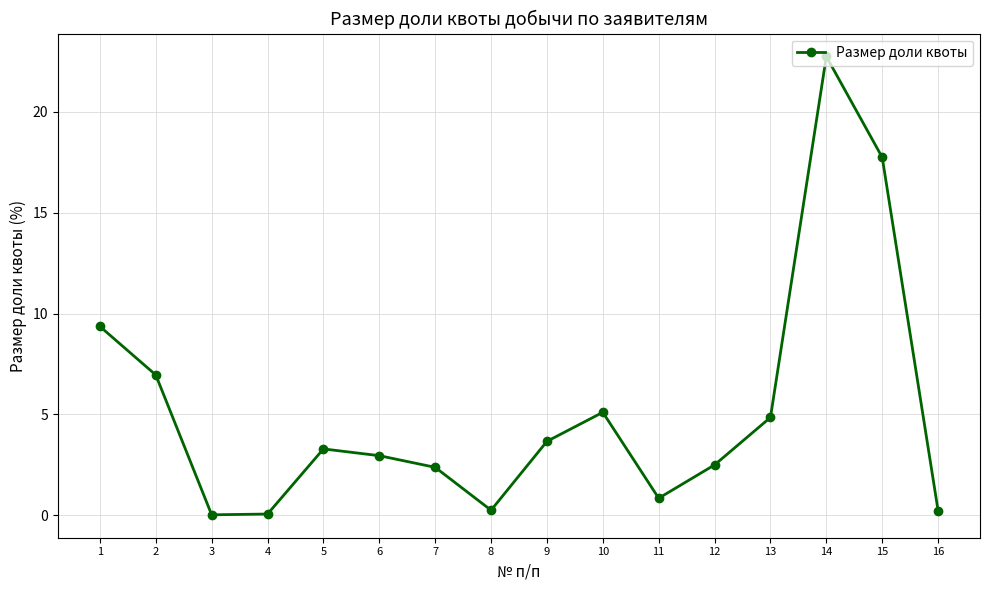

What is the average value?

5.2